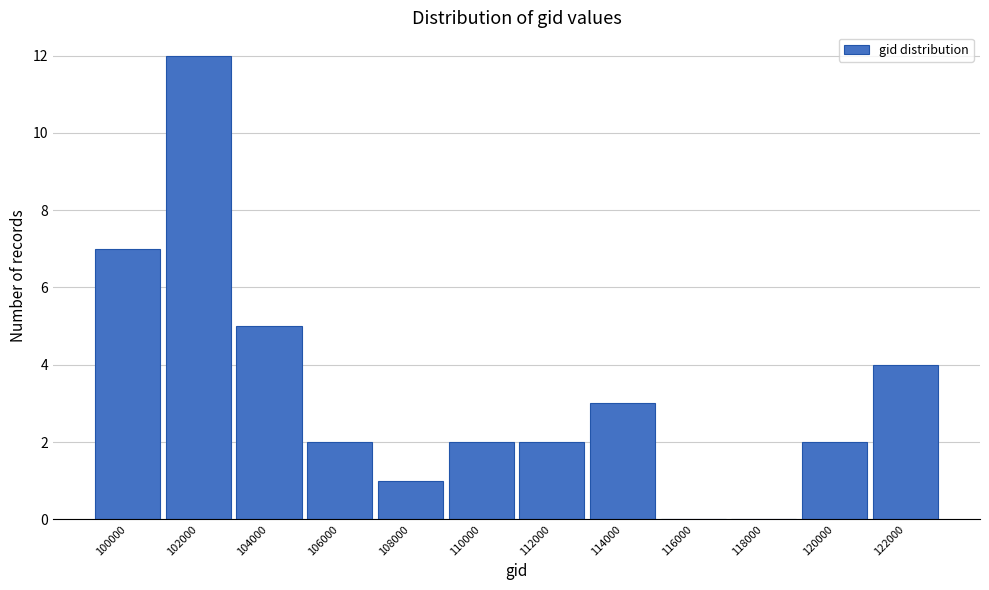

Reading left to right, extract all data points from this chart.

100000=7	102000=12	104000=5	106000=2	108000=1	110000=2	112000=2	114000=3	116000=0	118000=0	120000=2	122000=4